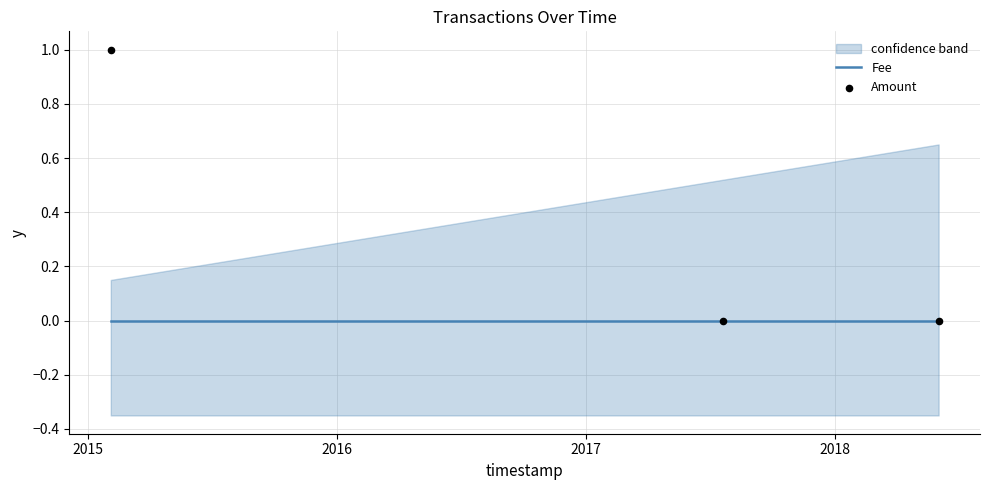

Which series has the largest Y range (max minus min)?

Amount